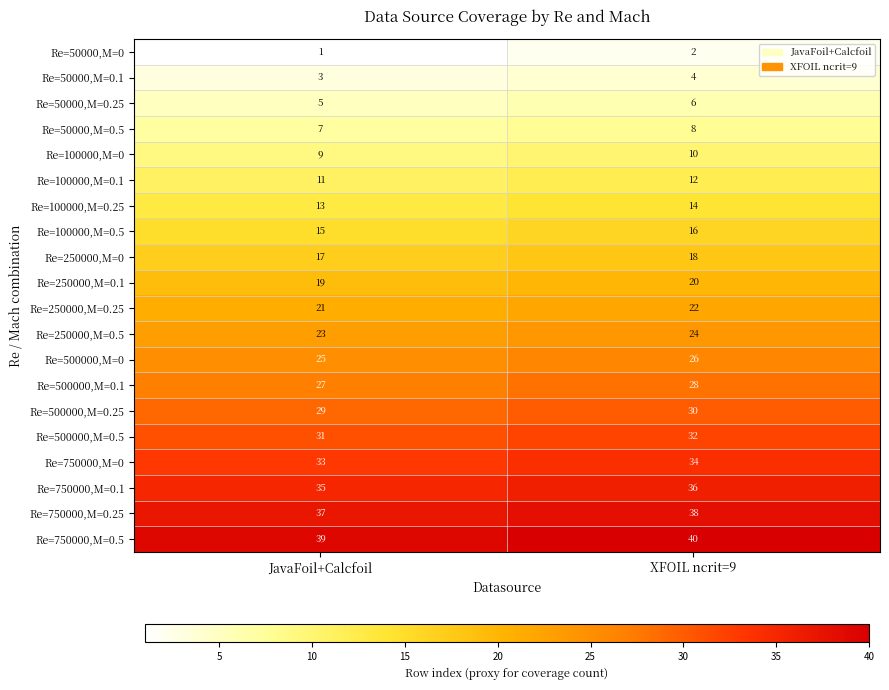

List the series in order of their peak value, lowest first.

Re=50000,M=0, Re=50000,M=0.1, Re=50000,M=0.25, Re=50000,M=0.5, Re=100000,M=0, Re=100000,M=0.1, Re=100000,M=0.25, Re=100000,M=0.5, Re=250000,M=0, Re=250000,M=0.1, Re=250000,M=0.25, Re=250000,M=0.5, Re=500000,M=0, Re=500000,M=0.1, Re=500000,M=0.25, Re=500000,M=0.5, Re=750000,M=0, Re=750000,M=0.1, Re=750000,M=0.25, Re=750000,M=0.5